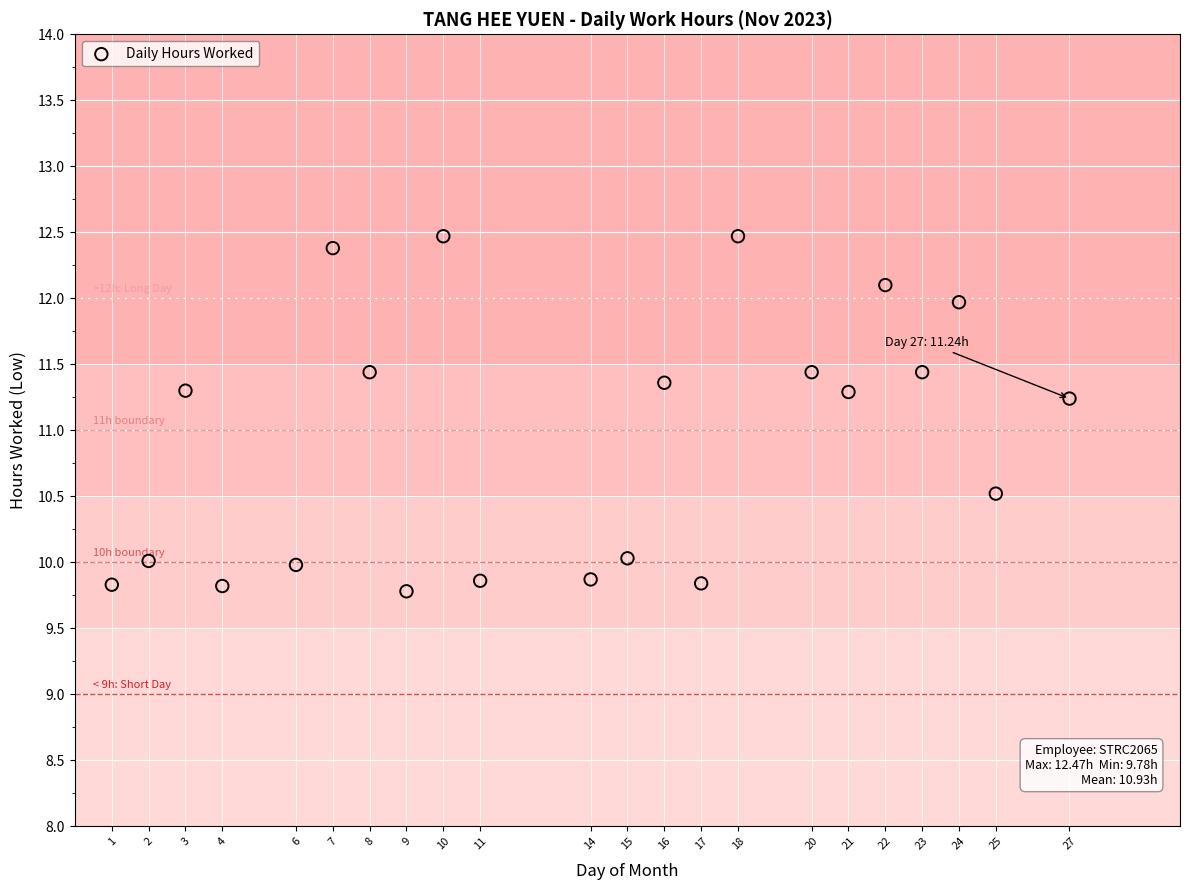

What is the range of X values (max minus min)?

26.0